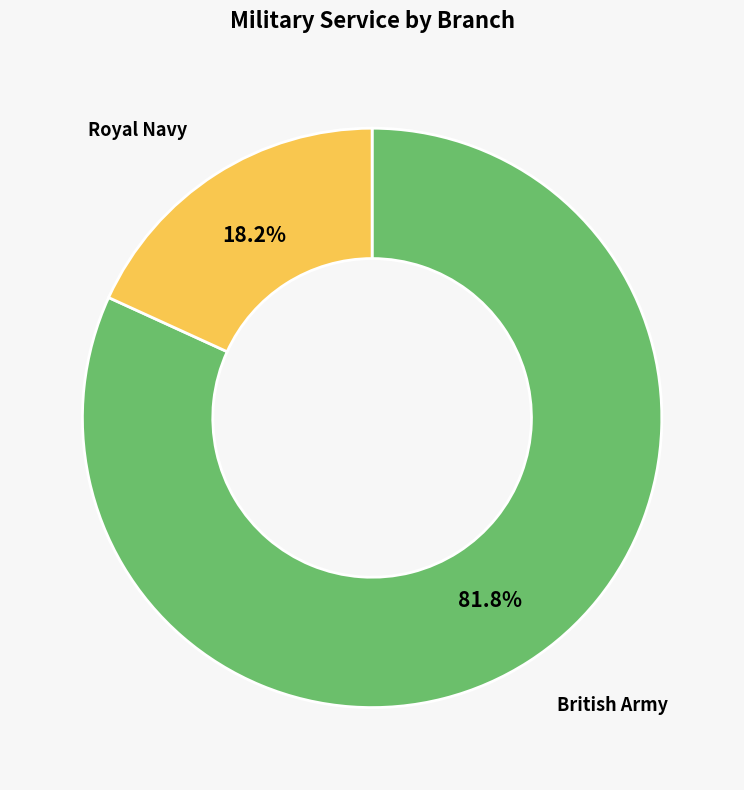

What percentage is the Royal Navy slice, to the nearest percent?

18%